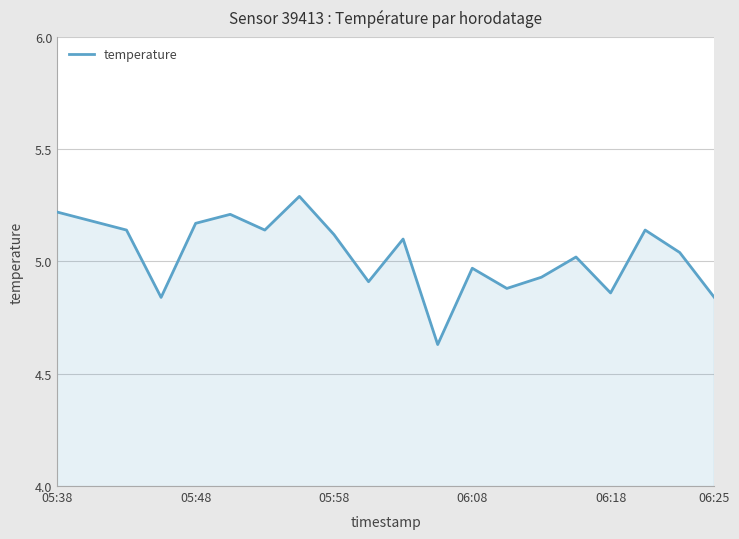

Count the number of data series in this chart.

1